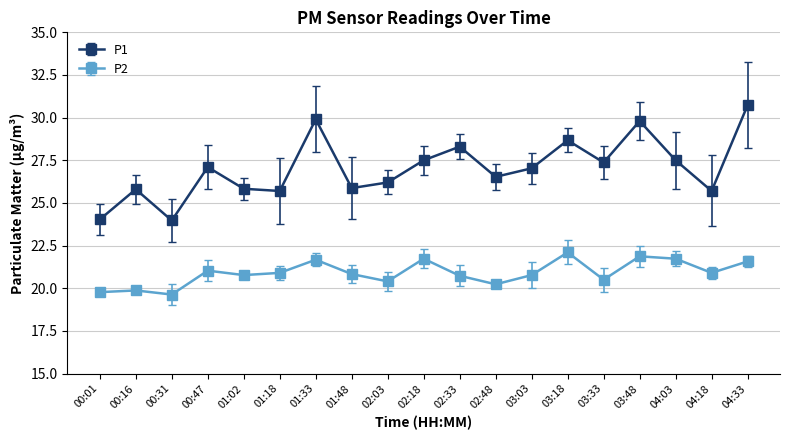

What is the difference between the maximum and second lowest values in the P1 series?

6.7